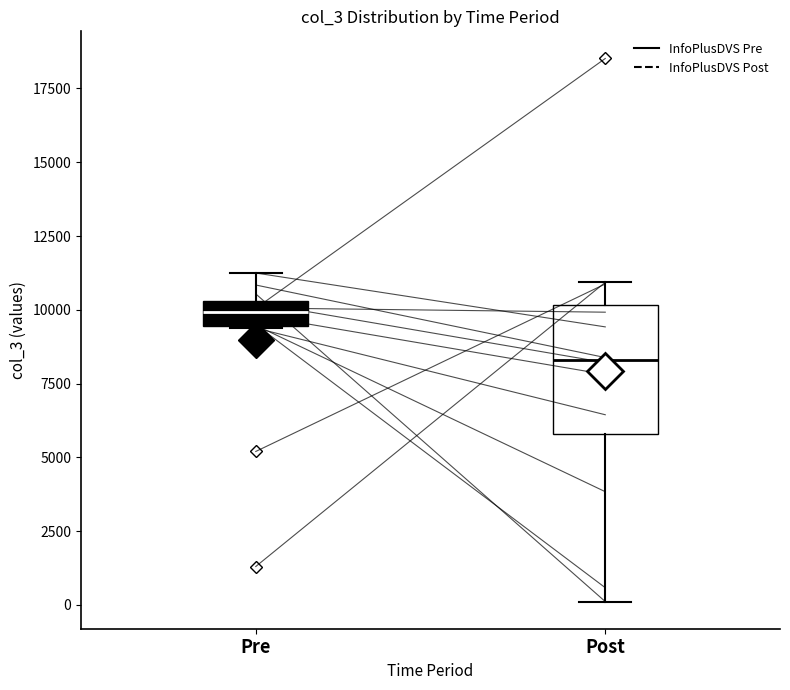

Where does the lower whisker of the box for Post end on the y-axis? The values are not printed on the chart, so give them approximately, as read against the axis.

0